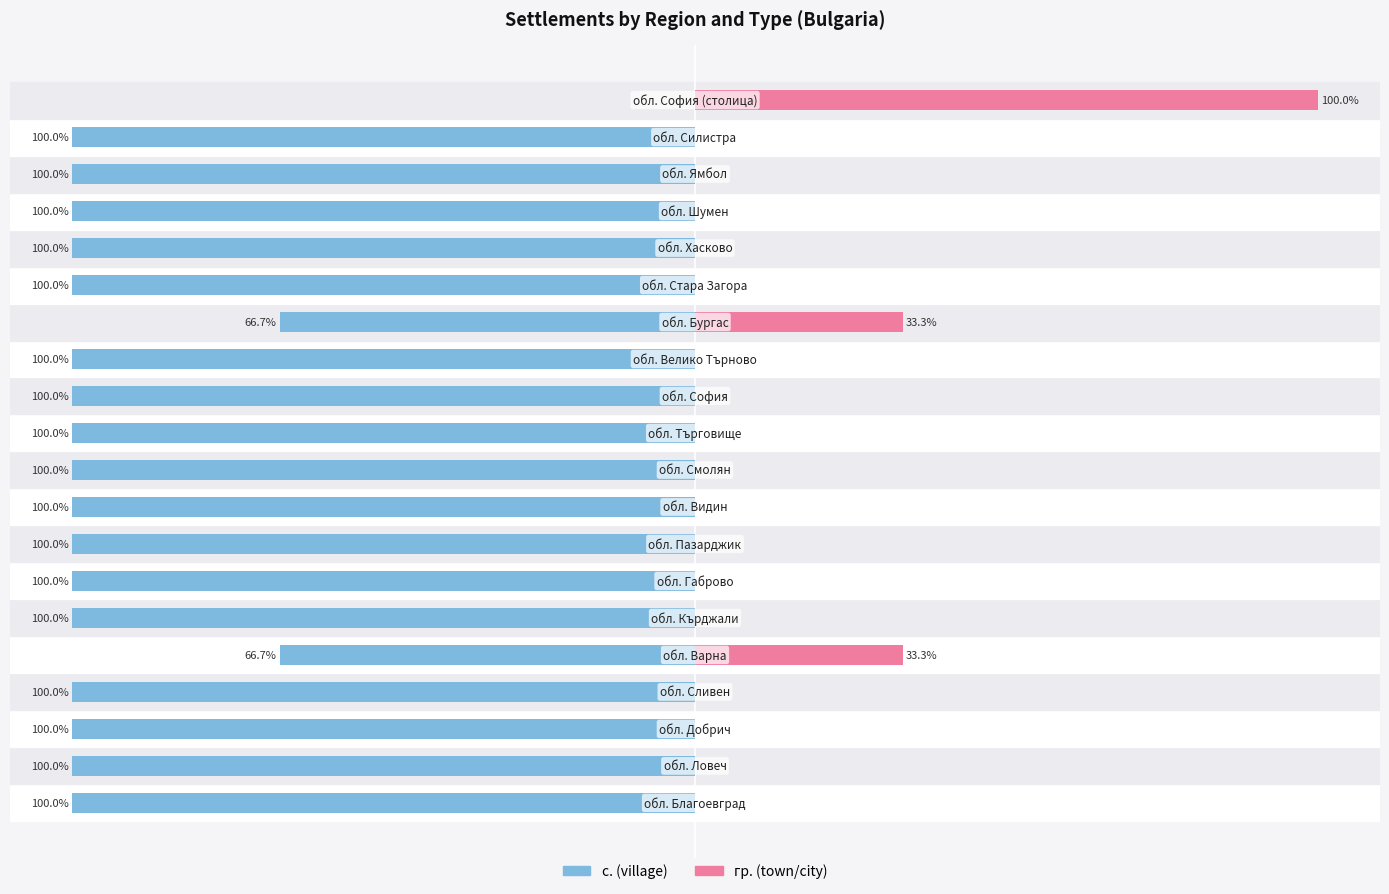

Count the number of categories in the chart.

20